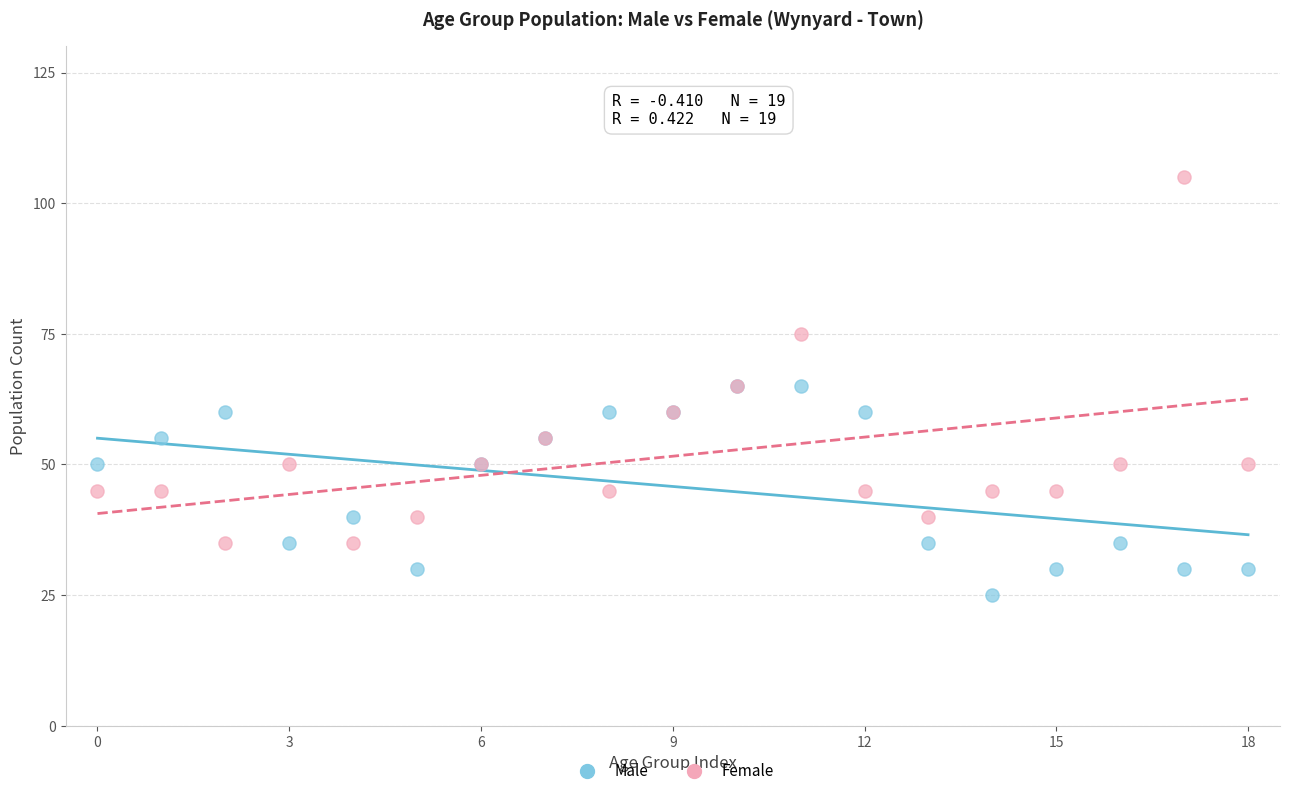

Which series has the widest spread of Y values?

Female